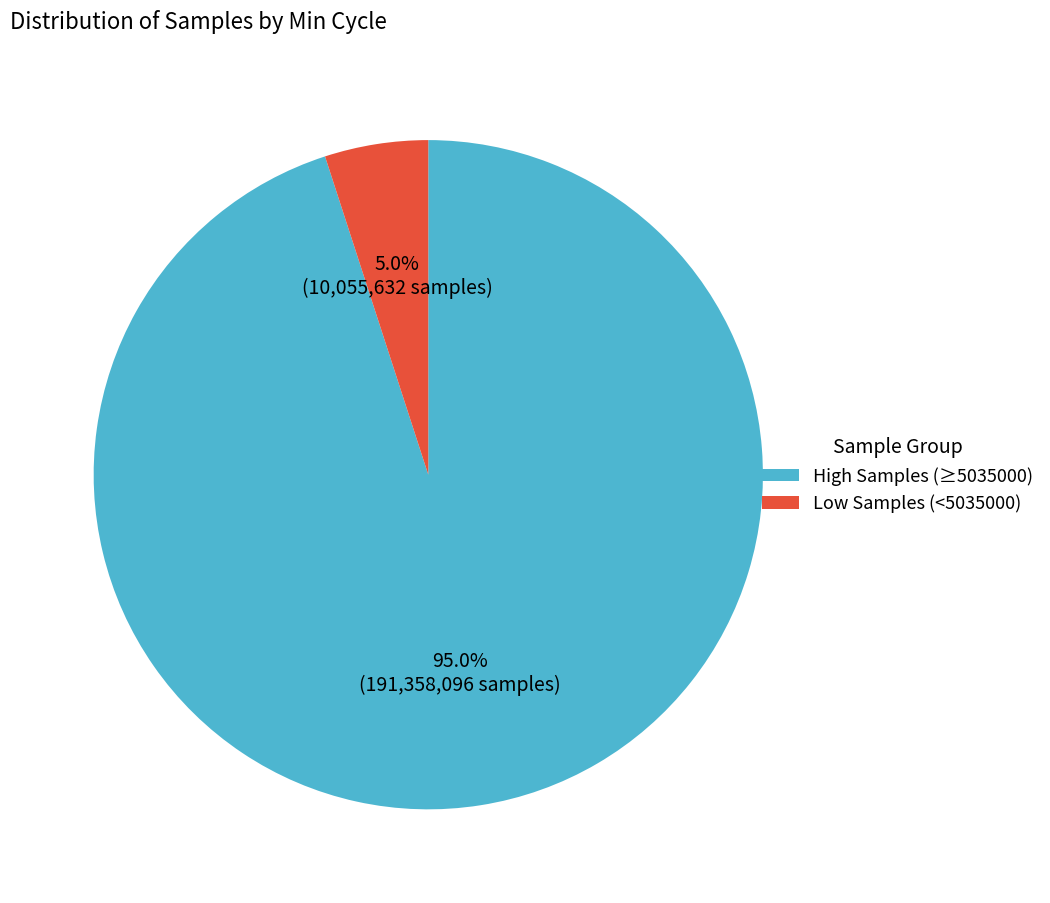

Count the number of slices in the pie.

2